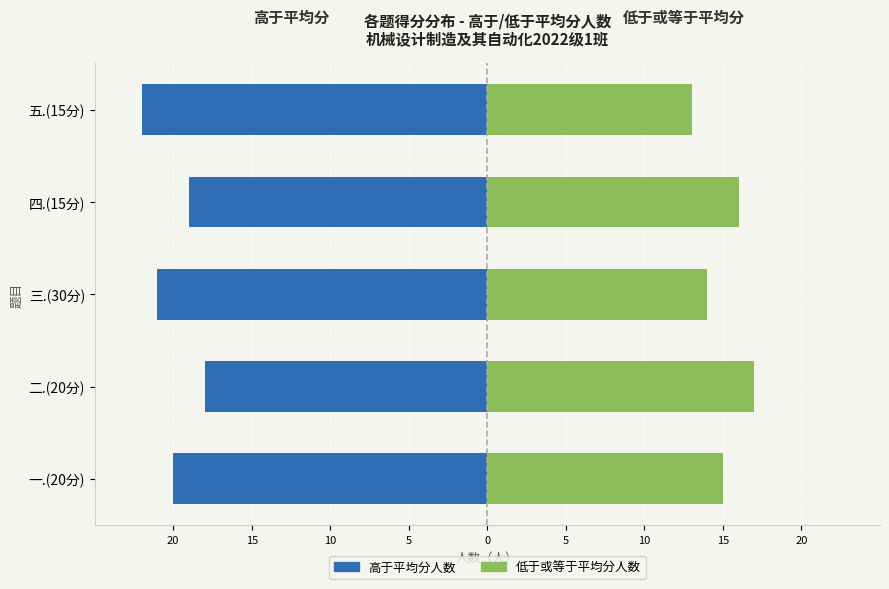

At which category is the sum across all series the highest?

二.(20分)